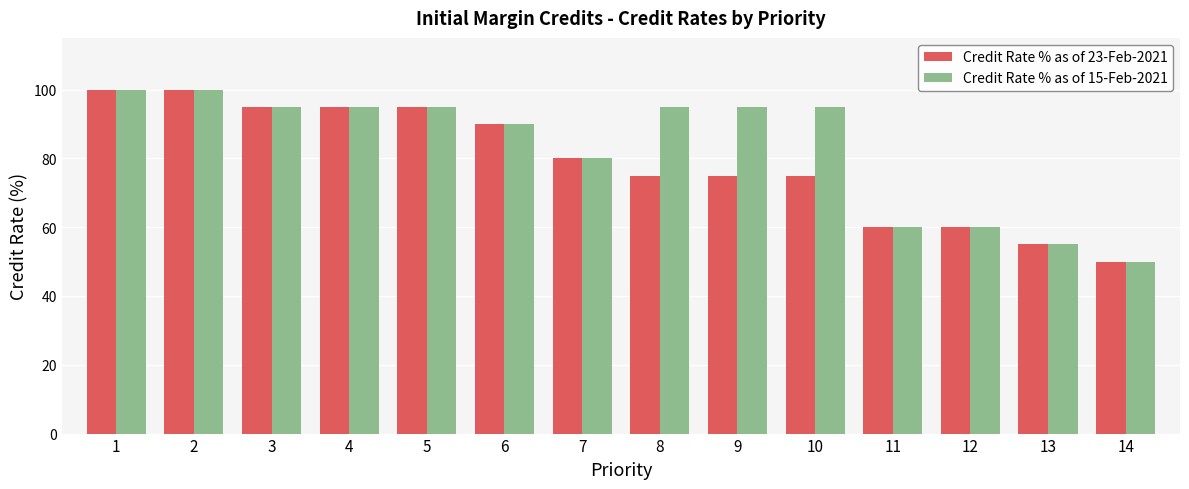

What is the spread (max minus min) of values at 10?

20